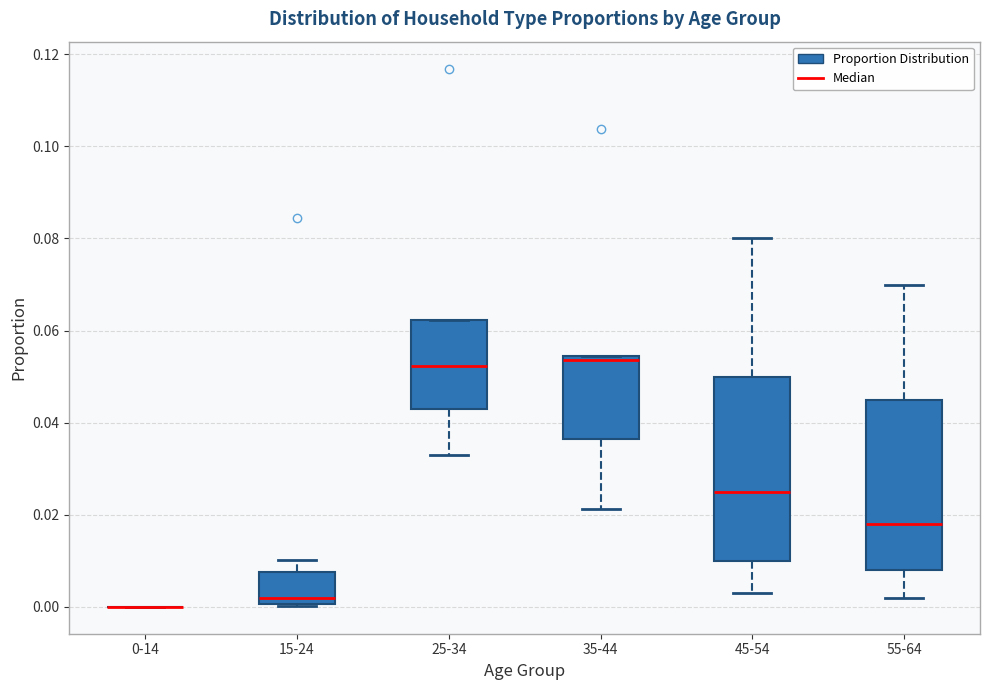

Reading left to right, transcribe this box plot: for each box, give where its median line is, the range the box spans, and where its two whiskers end, as read against the y-axis. The values are not printed on the chart, so give them approximately, as read against the axis.

0-14: box collapsed to a line at 0.000, whiskers 0.000 to 0.000
15-24: median 0.002, box 0.000 to 0.008, whiskers 0.000 to 0.010
25-34: median 0.052, box 0.044 to 0.062, whiskers 0.032 to 0.062
35-44: median 0.054 (just below the box's upper edge), box 0.036 to 0.054, whiskers 0.022 to 0.054
45-54: median 0.026, box 0.010 to 0.050, whiskers 0.004 to 0.080
55-64: median 0.018, box 0.008 to 0.046, whiskers 0.002 to 0.070